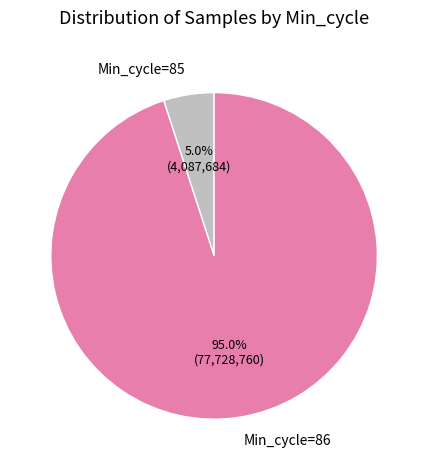

Which slice is the smallest?

Min_cycle=85